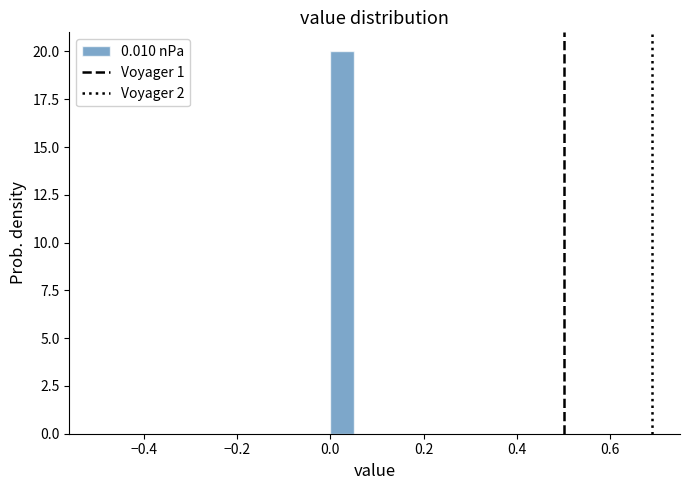

Around what value on the x-axis is the tallest bar? Give the approximate position of its centre, as read against the axis.

0.02